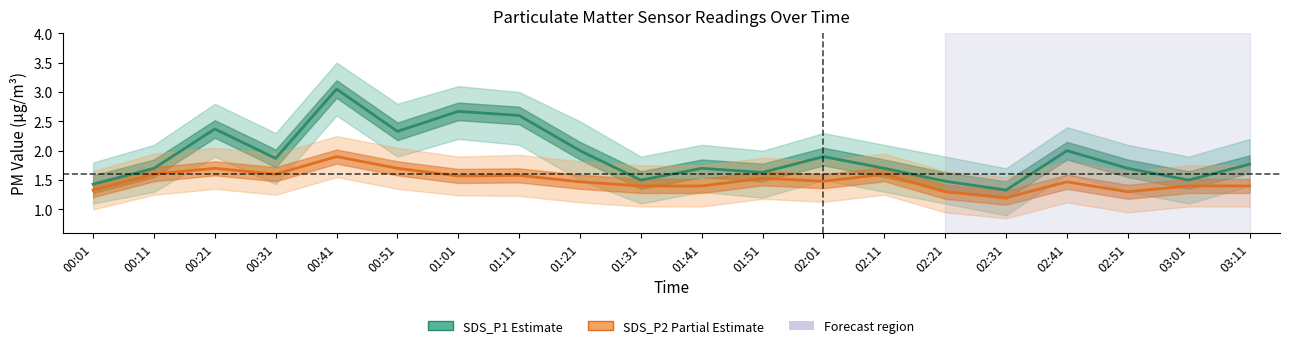

How many distinct data groups are displayed?

2